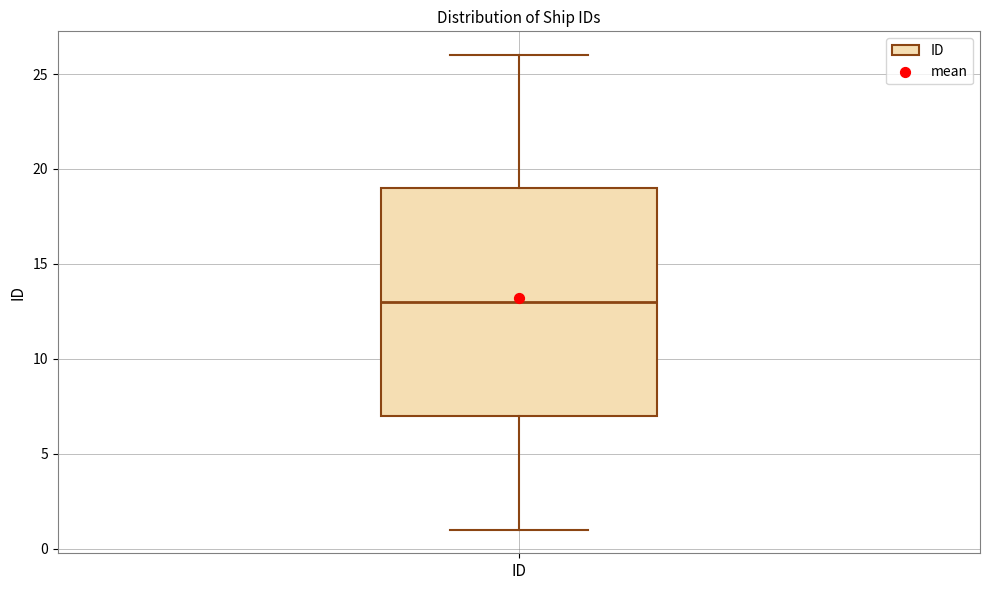

Transcribe this box plot: give where the median line is, the range the box spans, and where the two whiskers end, as read against the y-axis. The values are not printed on the chart, so give them approximately, as read against the axis.

median 13, box 7 to 19, whiskers 1 to 26